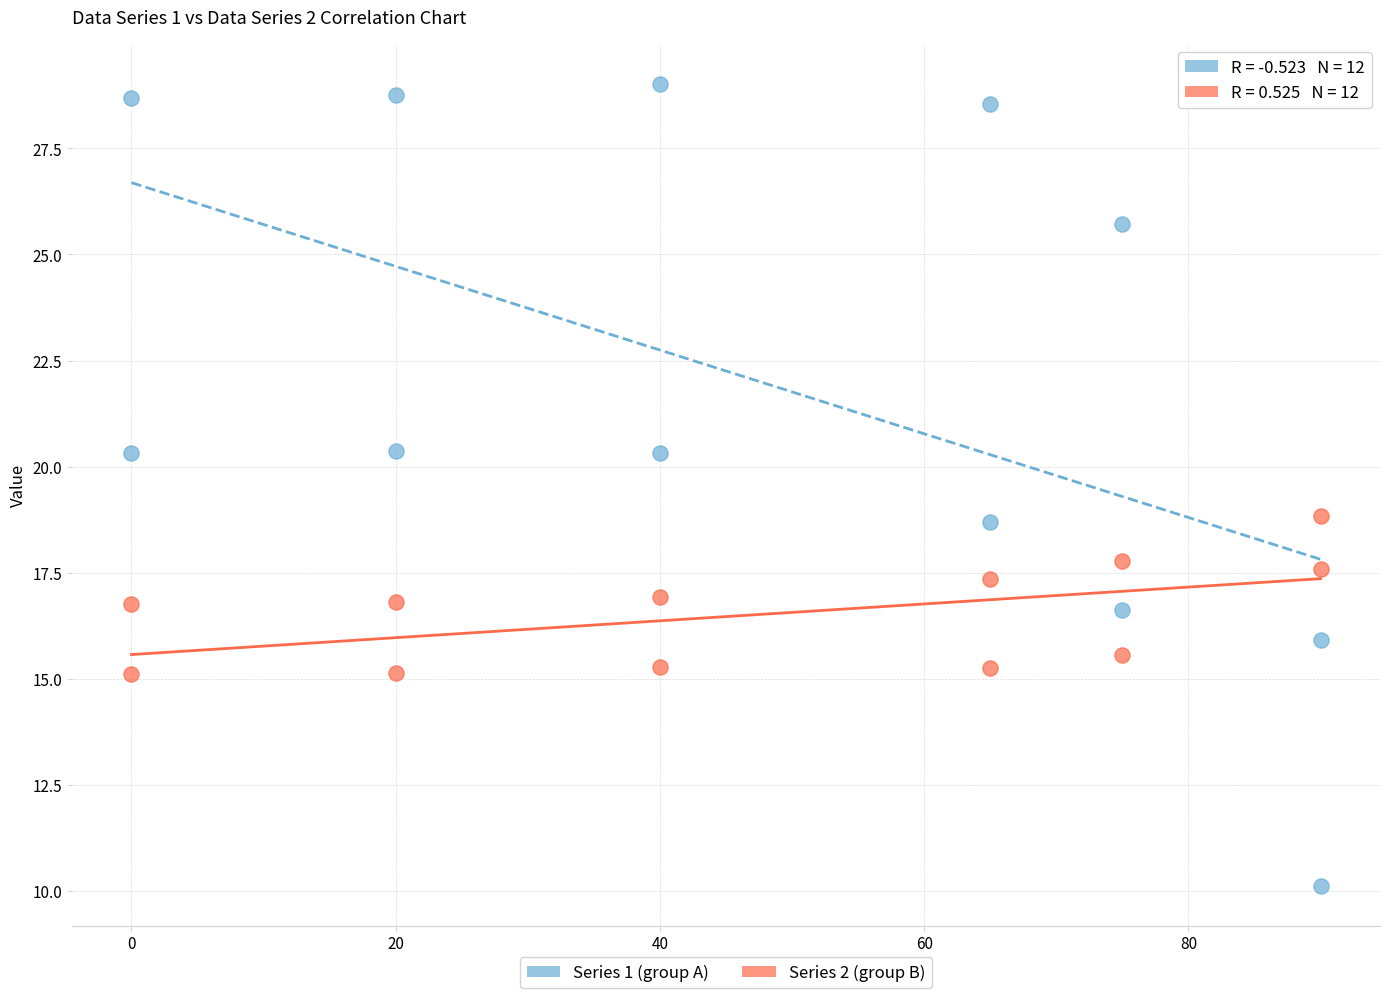

What are all the series names shown in the legend?

Series 1 (group A), Series 2 (group B)